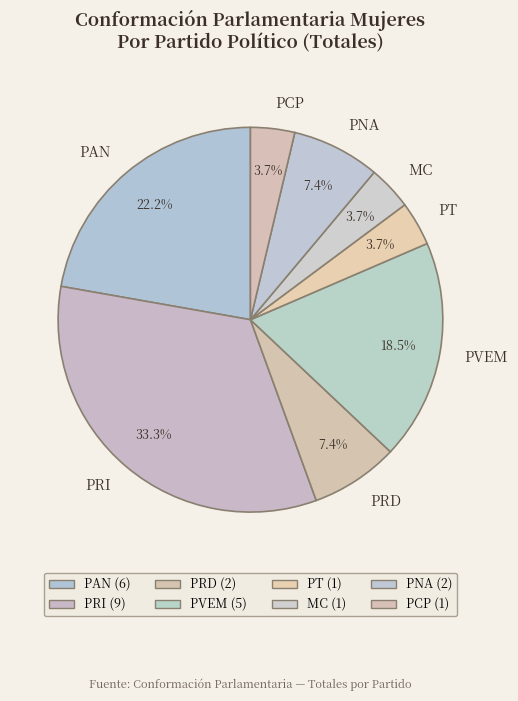

To the nearest percent, what is the difference between the PAN and PRI slice percentages?

11%